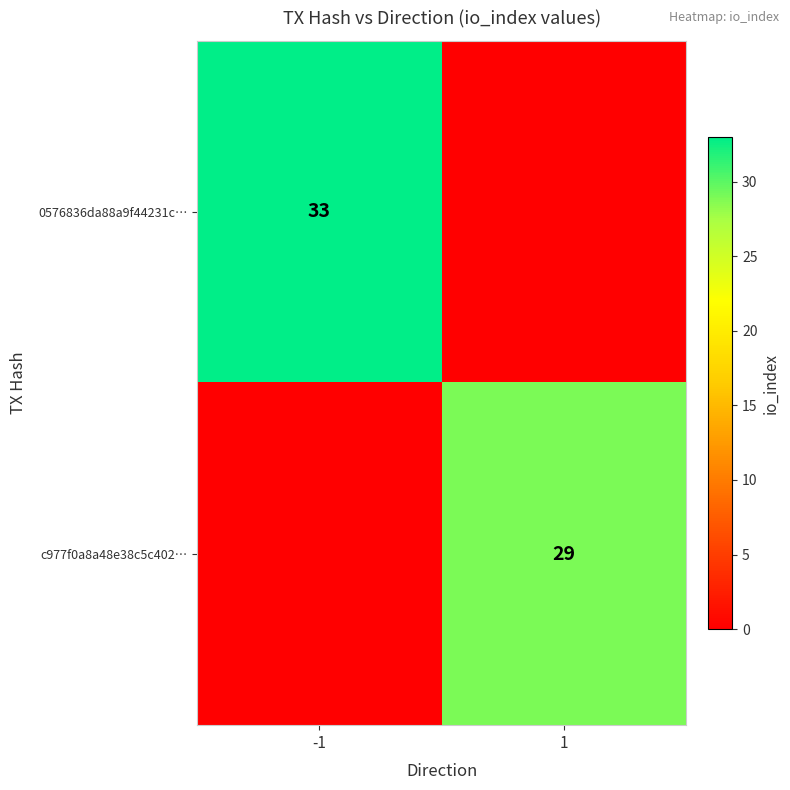

True or false: 0576836da88a9f44231c… has a value of 33 at -1.

True